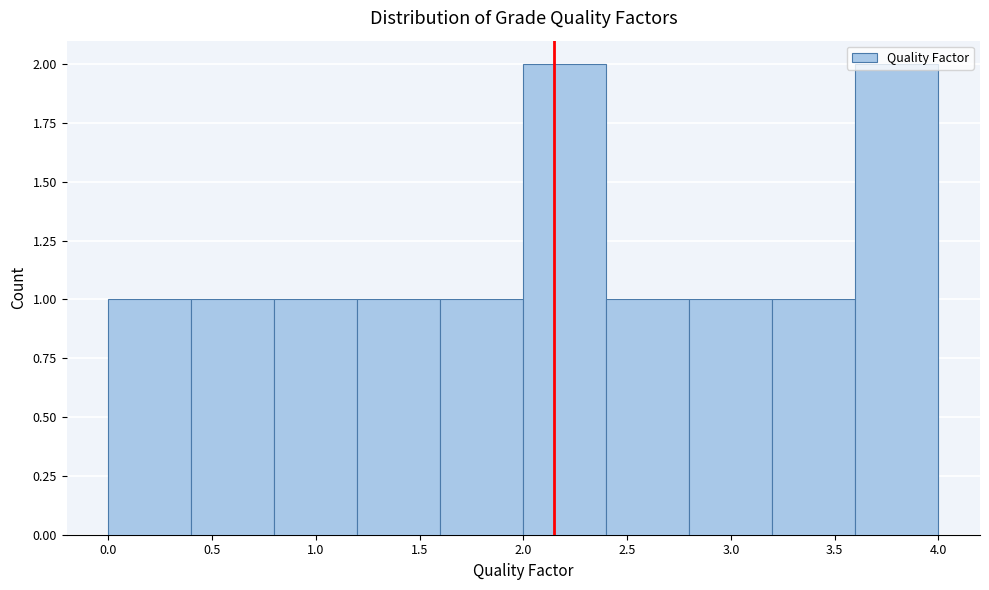

Reading left to right, list every bar in this chart as the range it spans on the x-axis followed by its height. The values are not printed on the chart, so give them approximately, as read against the axis.

0.0 to 0.4: 1
0.4 to 0.8: 1
0.8 to 1.2: 1
1.2 to 1.6: 1
1.6 to 2.0: 1
2.0 to 2.4: 2
2.4 to 2.8: 1
2.8 to 3.2: 1
3.2 to 3.6: 1
3.6 to 4.0: 2